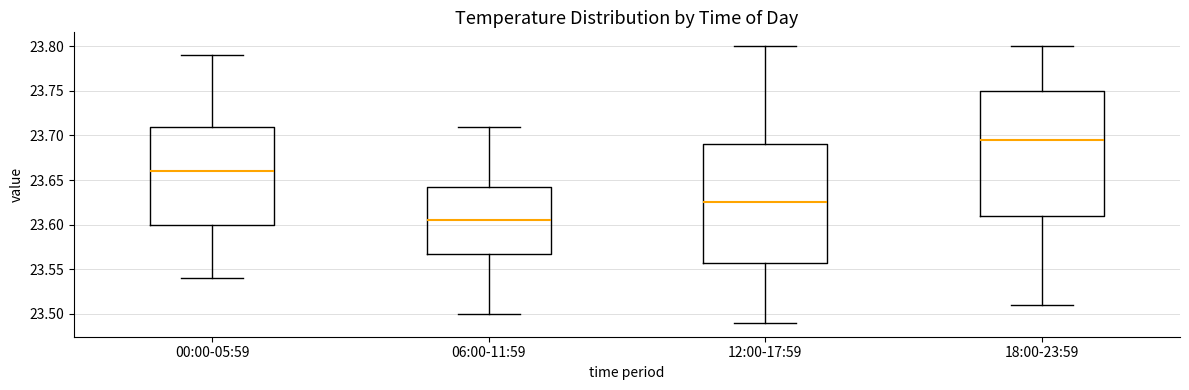

Where does the lower whisker of the box for 12:00-17:59 end on the y-axis? The values are not printed on the chart, so give them approximately, as read against the axis.

23.490